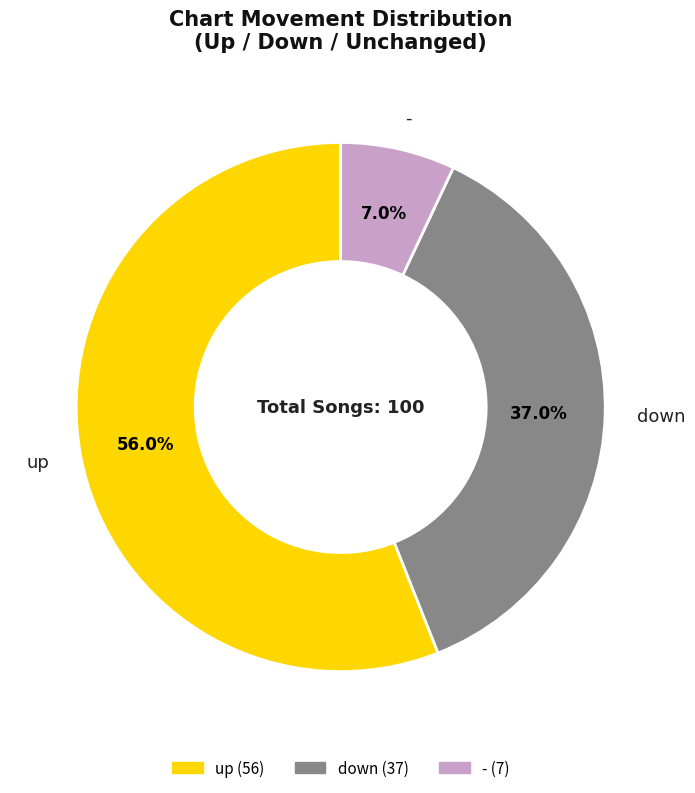

What is the smallest slice in the pie chart?

-